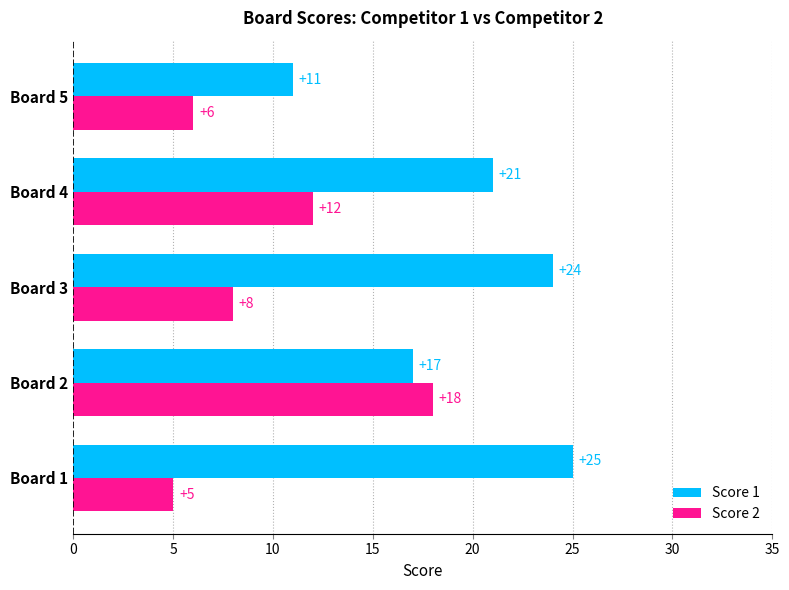

True or false: Score 2 has a value of 6 at Board 5.

True